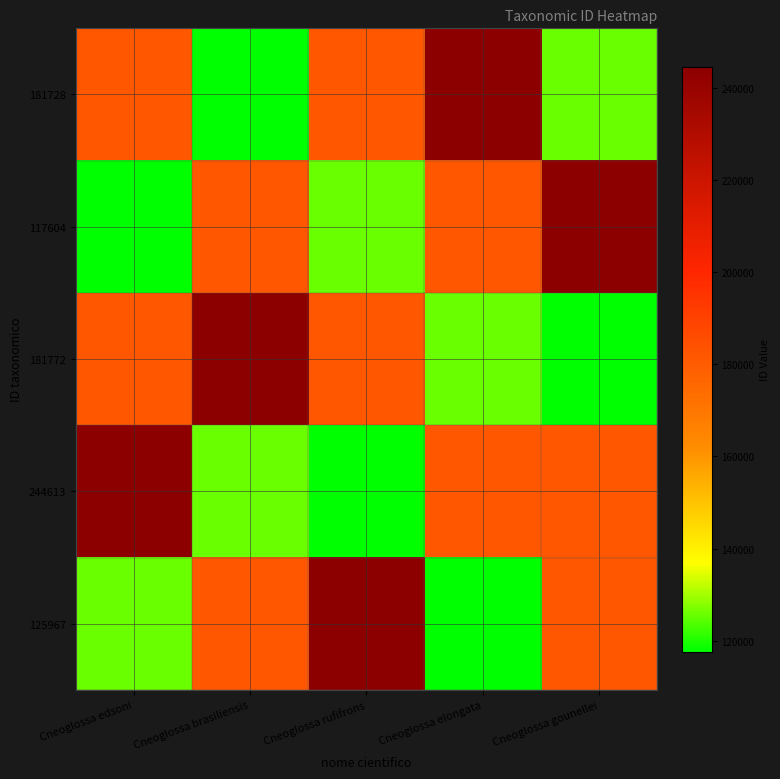

Reading right to left, extract all data points from this chart.

181728: Cneoglossa gounellei=125967	Cneoglossa elongata=244613	Cneoglossa rufifrons=181772	Cneoglossa brasiliensis=117604	Cneoglossa edsoni=181728
117604: Cneoglossa gounellei=244613	Cneoglossa elongata=181772	Cneoglossa rufifrons=125967	Cneoglossa brasiliensis=181728	Cneoglossa edsoni=117604
181772: Cneoglossa gounellei=117604	Cneoglossa elongata=125967	Cneoglossa rufifrons=181728	Cneoglossa brasiliensis=244613	Cneoglossa edsoni=181772
244613: Cneoglossa gounellei=181772	Cneoglossa elongata=181728	Cneoglossa rufifrons=117604	Cneoglossa brasiliensis=125967	Cneoglossa edsoni=244613
125967: Cneoglossa gounellei=181728	Cneoglossa elongata=117604	Cneoglossa rufifrons=244613	Cneoglossa brasiliensis=181772	Cneoglossa edsoni=125967